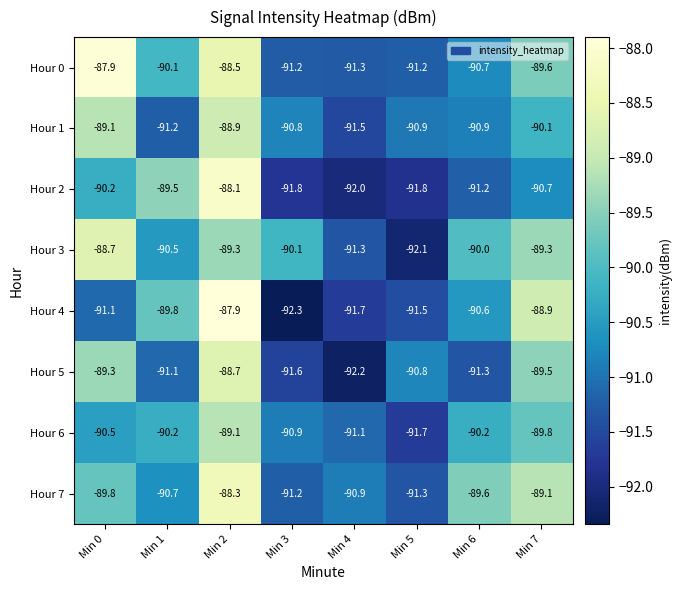

Which series has the largest total across all categories?

Hour 0